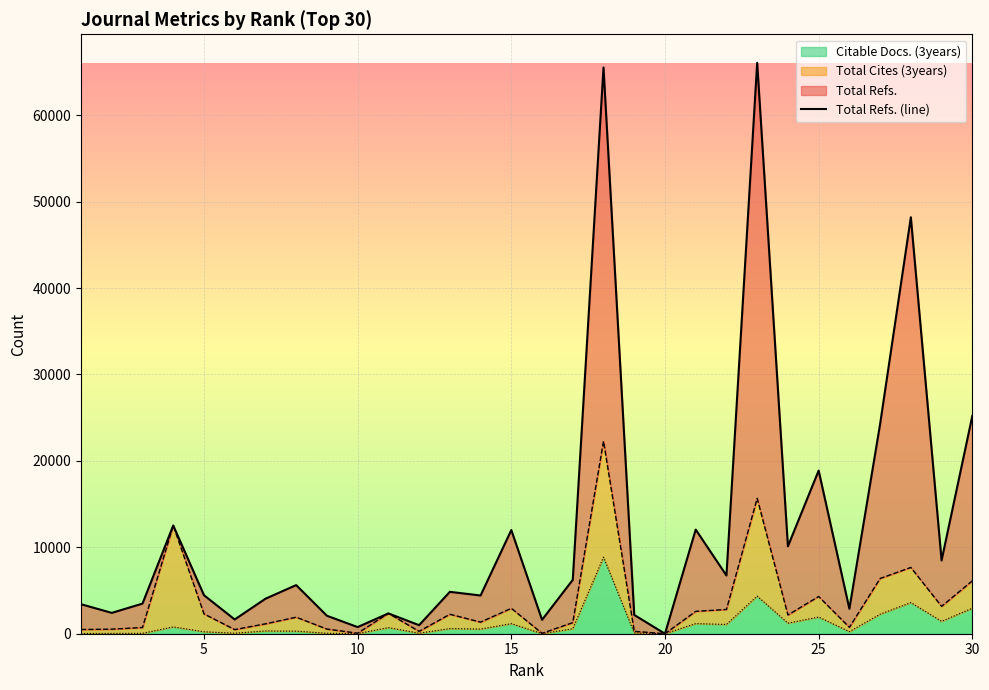

True or false: the data has more than 1 interior local peaks.

True